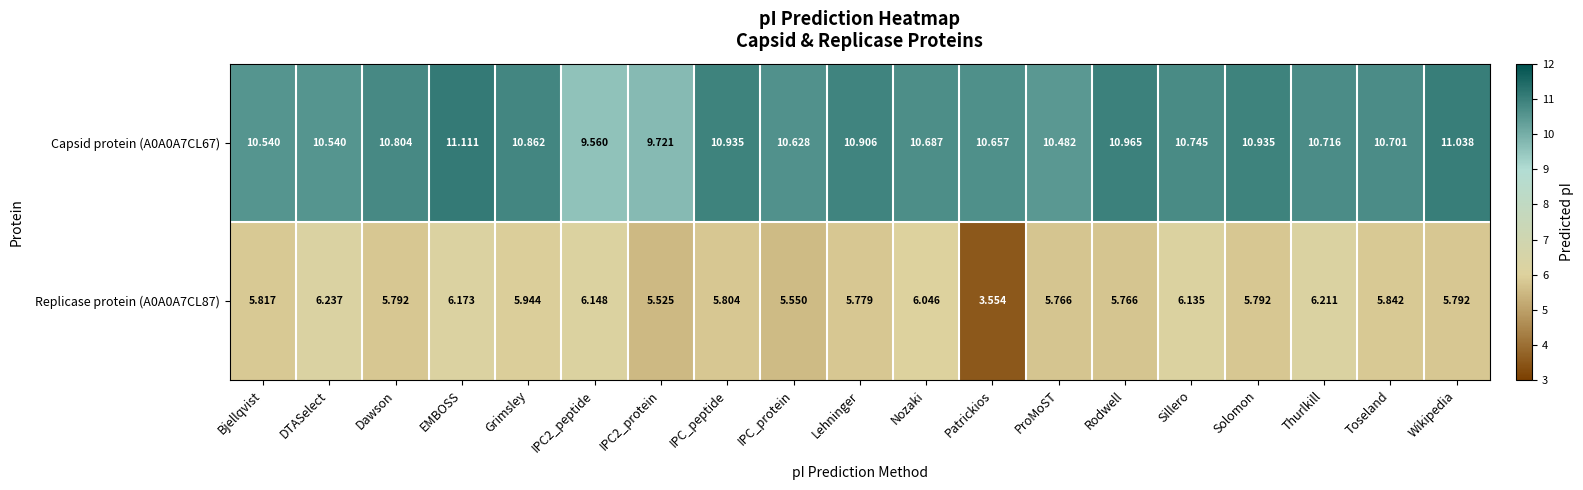

Which label corresponds to the largest value in the chart?

EMBOSS